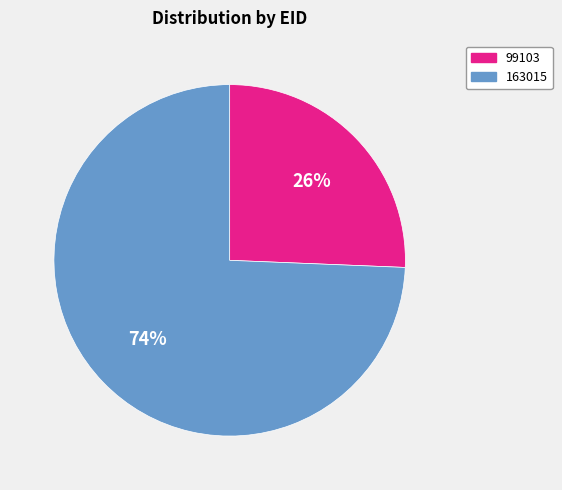

To the nearest percent, what portion does 163015 represent?

74%